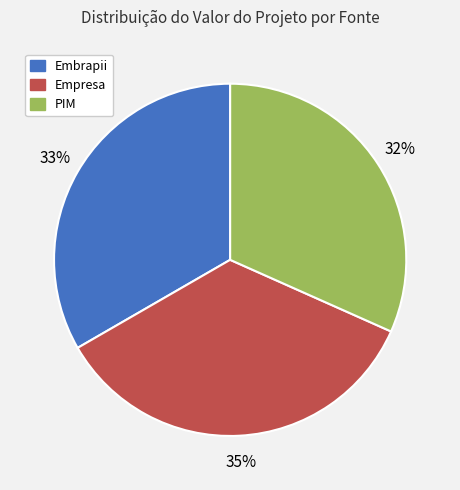

What is the largest slice in the pie chart?

Empresa